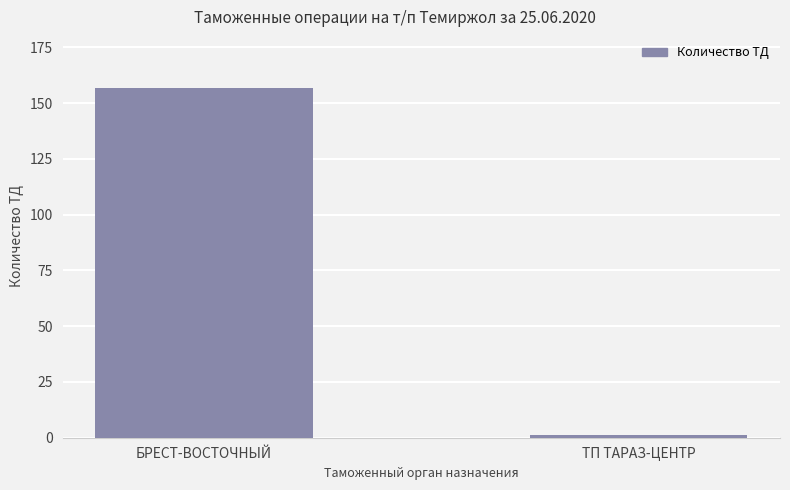

How many data points are less than 157?

1